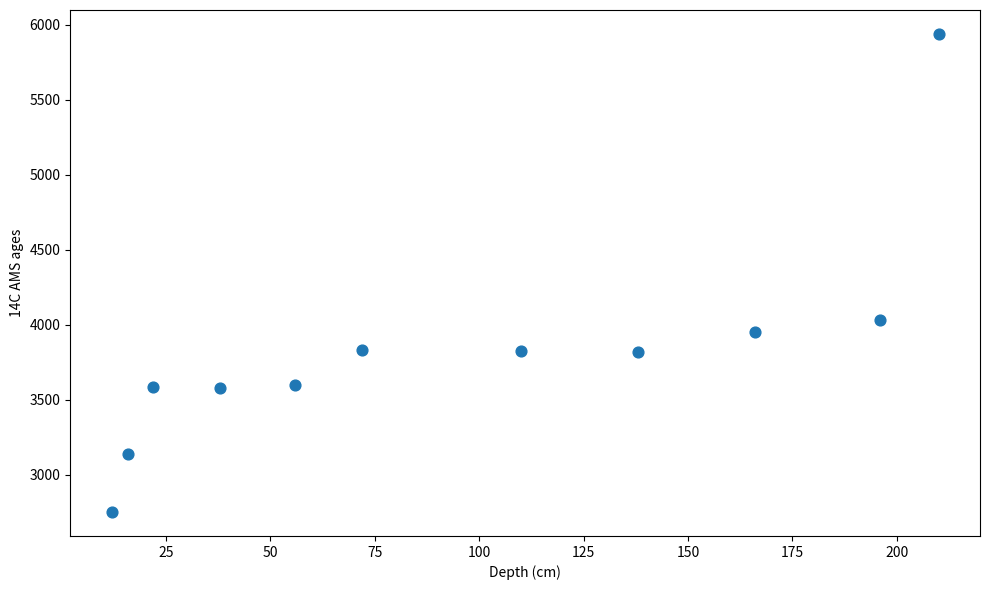

What Y value in the scatter plot is closest to 4345?

4034